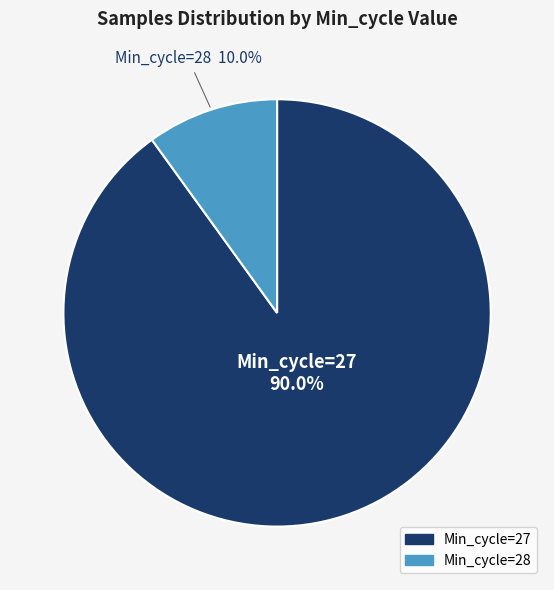

Is there a majority slice in this chart?

Yes